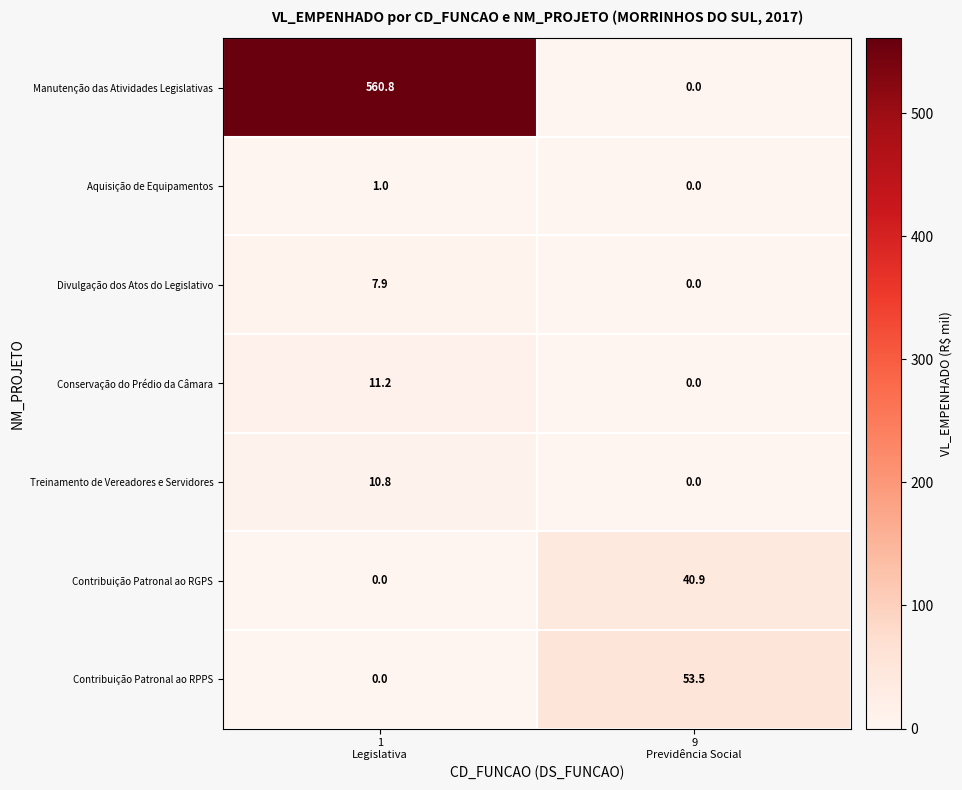

Which series has the largest range (max minus min)?

Manutenção das Atividades Legislativas